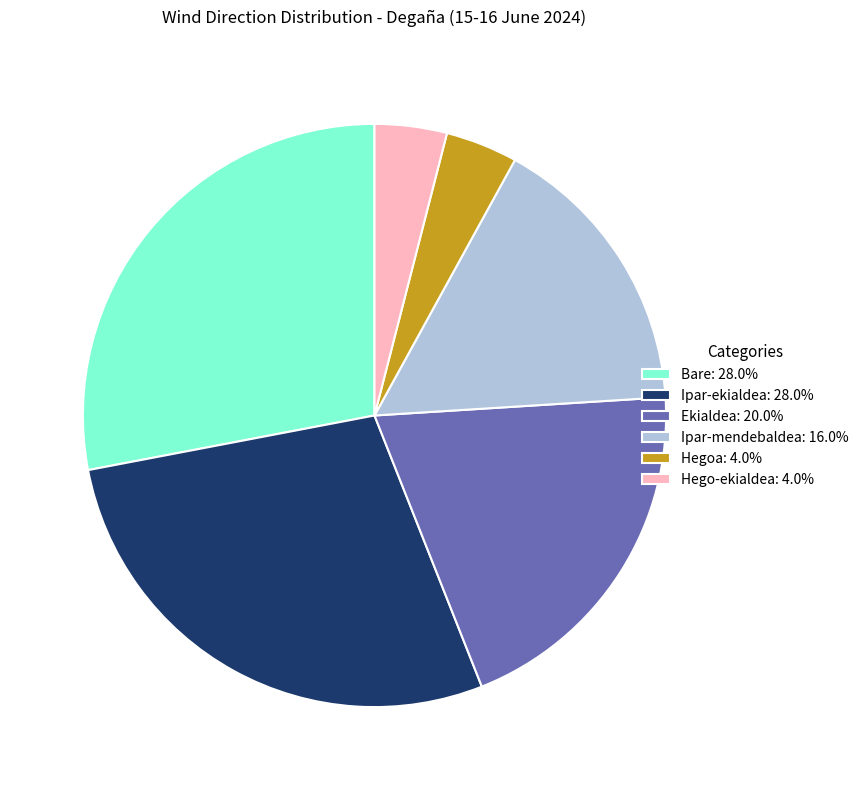

The Hego-ekialdea slice represents 10% of the pie. True or false?

False